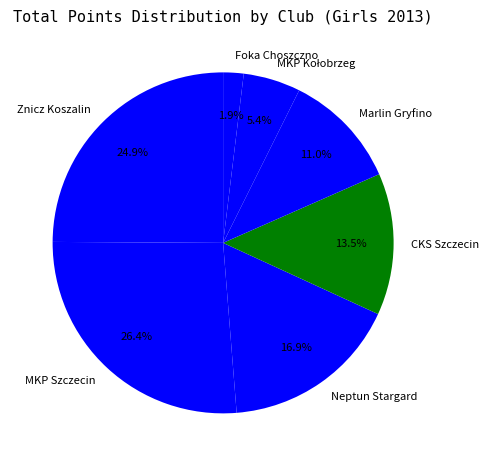

Do Neptun Stargard and Foka Choszczno together represent more than half of the pie?

No